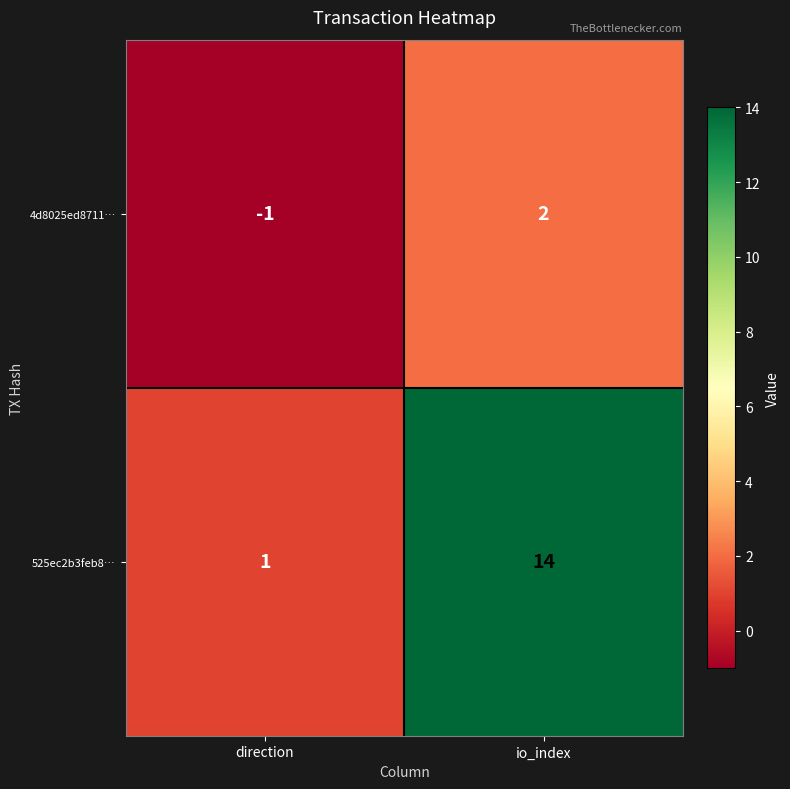

What is the total value across all series at io_index?

16